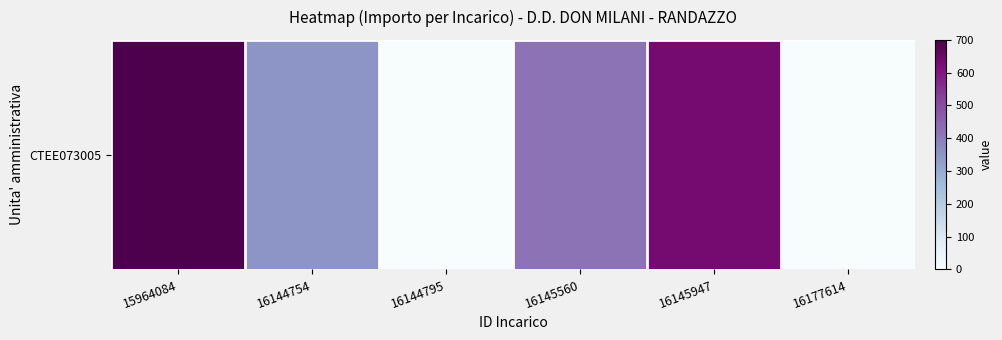

Reading left to right, list all the values displayed in this chart.

15964084=700	16144754=350	16144795=0	16145560=420	16145947=630	16177614=0